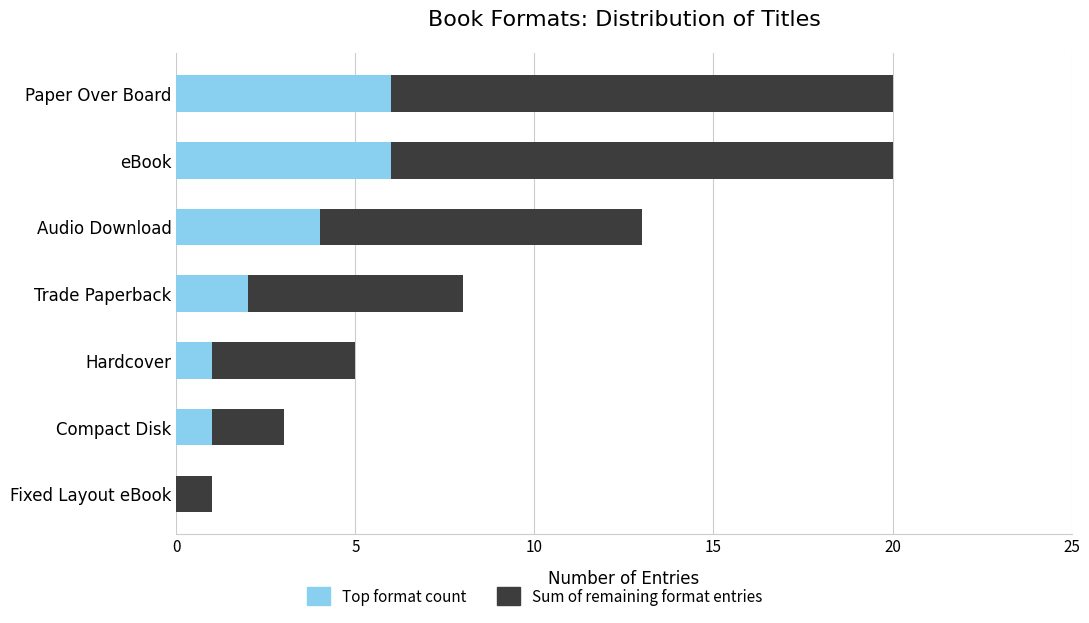

Count the Top format count values in the range 1 to 6.

6